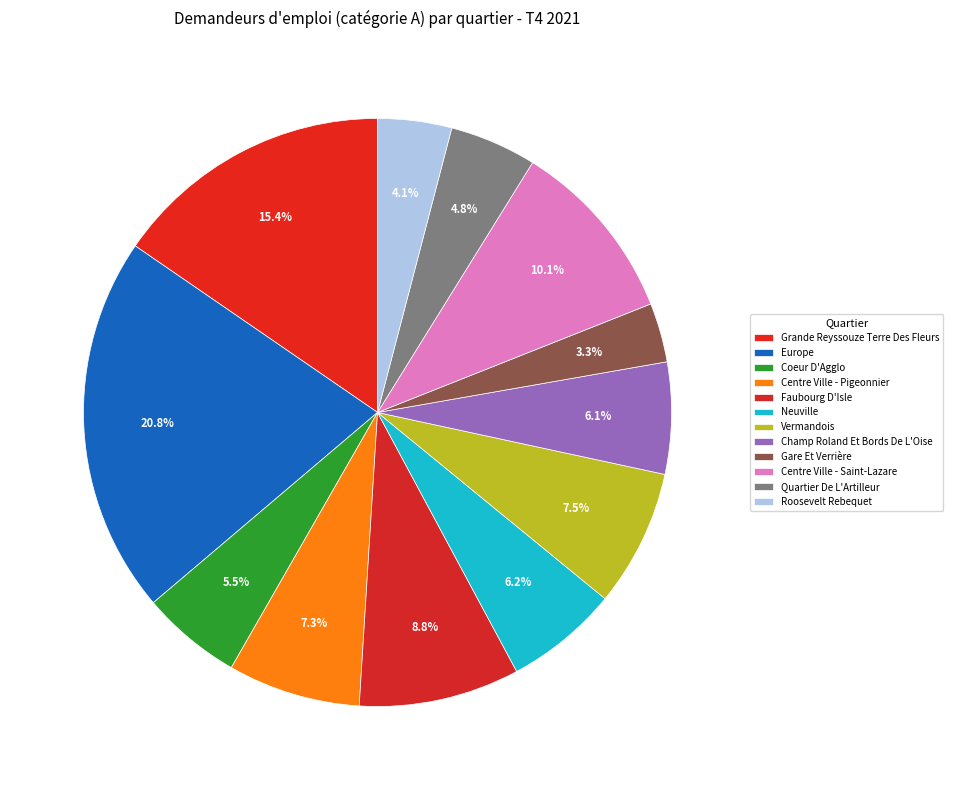

Does Europe account for over 50% of the chart?

No